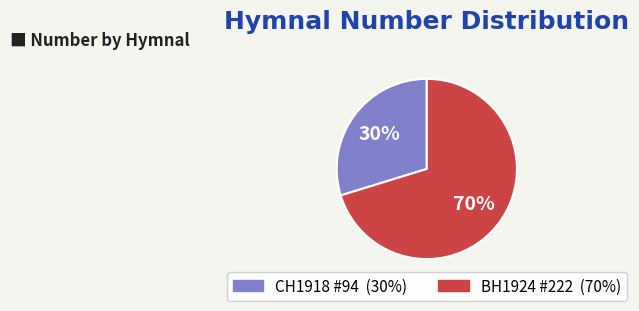

To the nearest percent, what is the average slice percentage?

50%